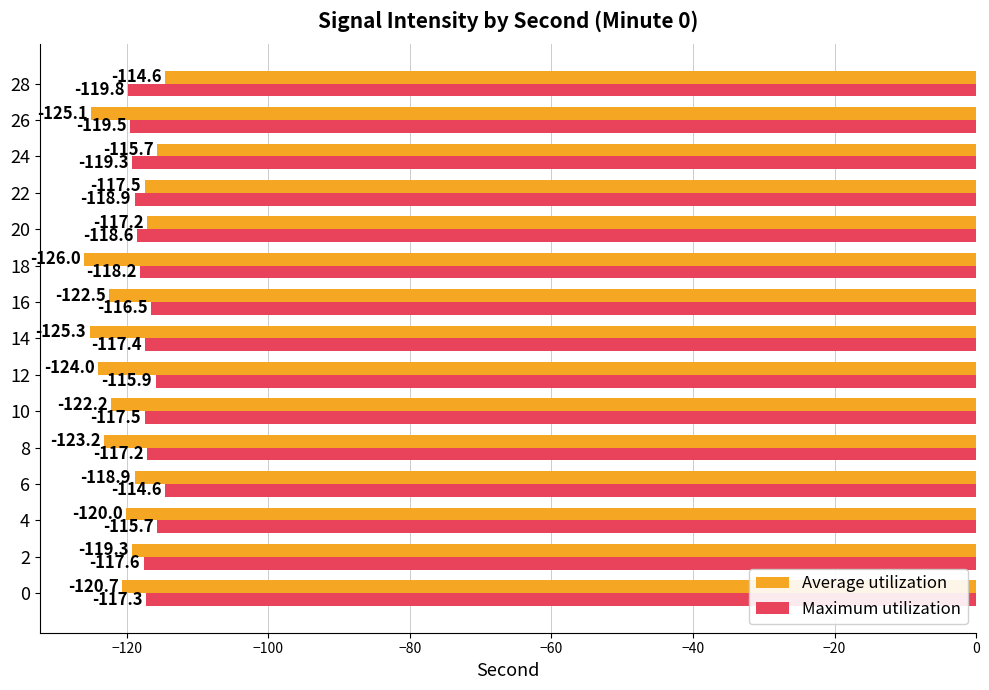

At which label does Average utilization reach its minimum?

18